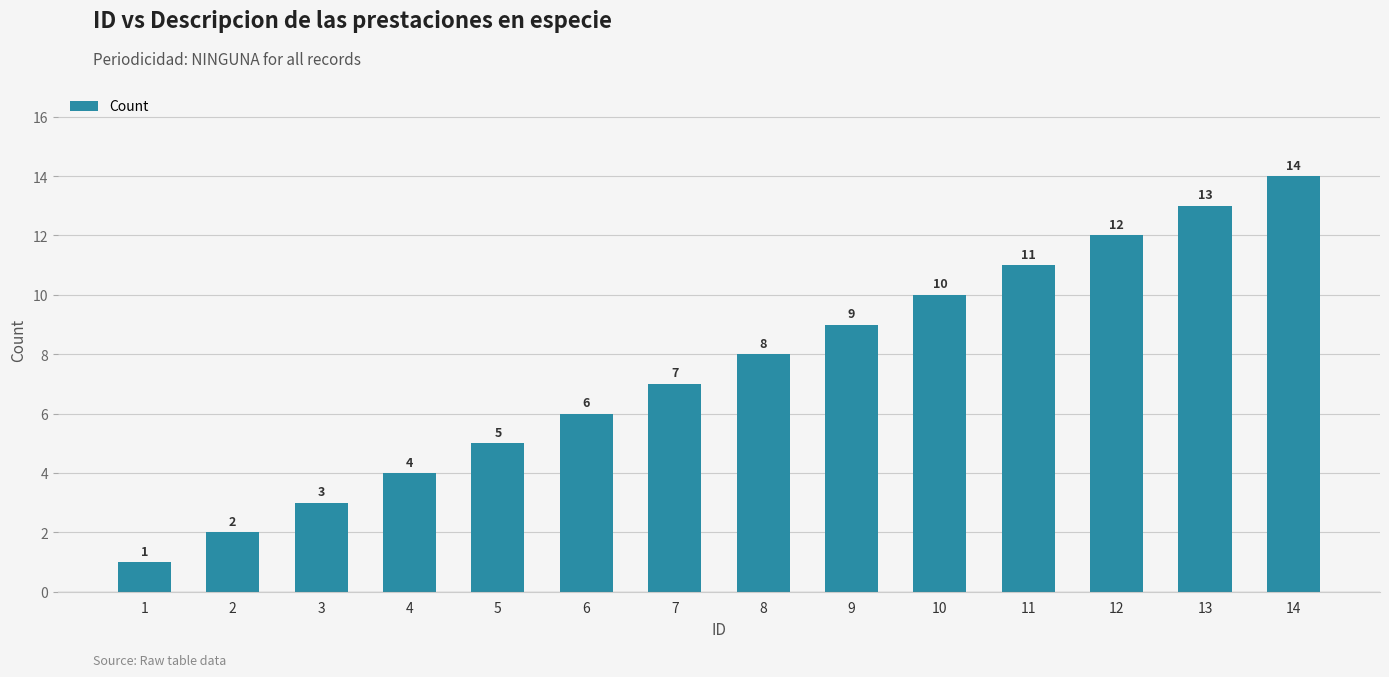

Does the chart contain stacked bars?

No